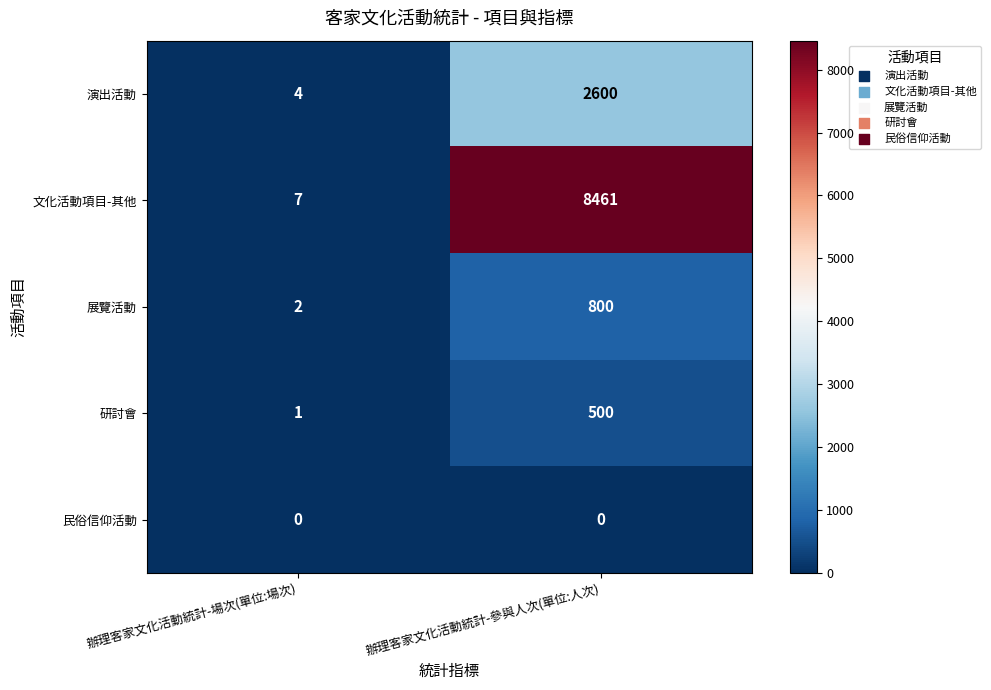

Which category has the highest value across all series?

辦理客家文化活動統計-參與人次(單位:人次)